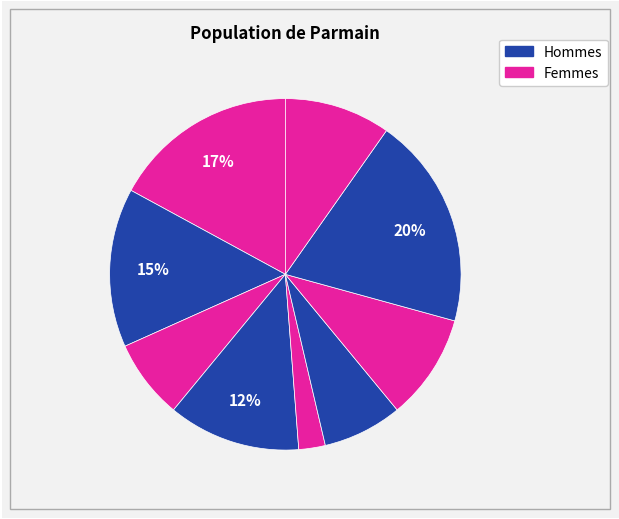

How many slices are in this pie chart?

9